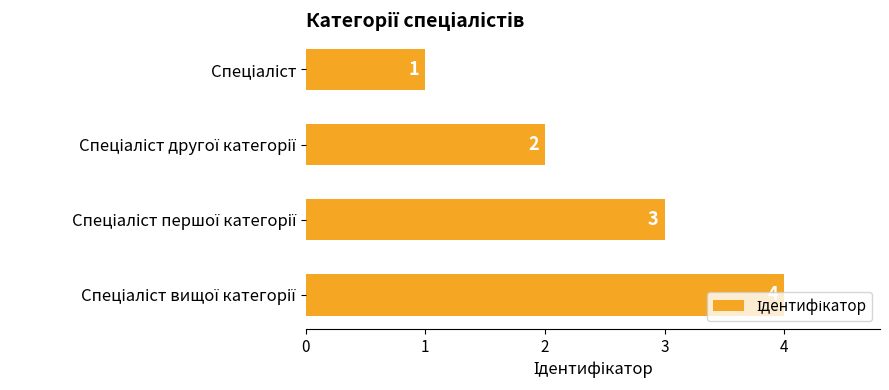

What is the sum of all values?

10